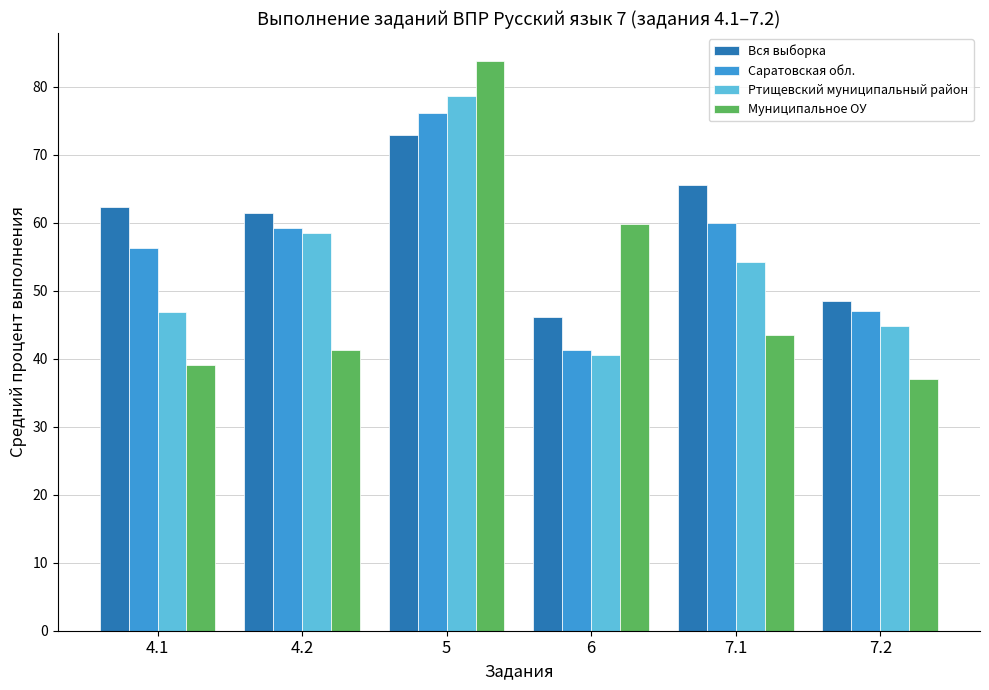

How many groups of bars are there?

6